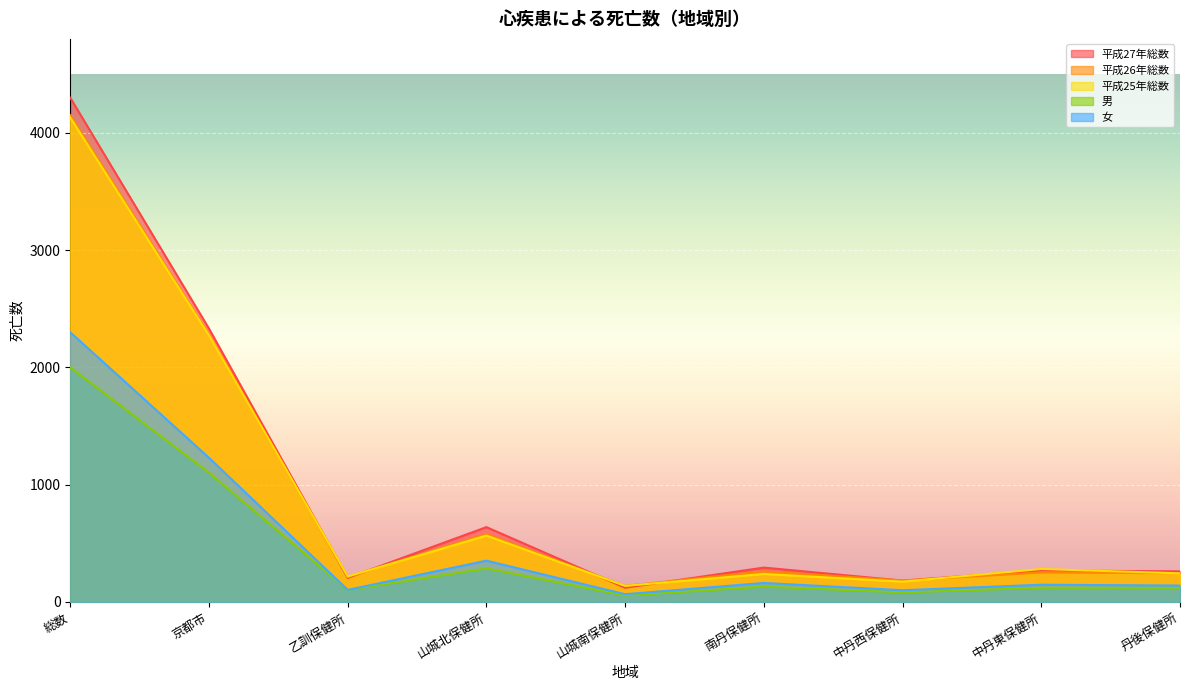

What is the difference between the maximum and minimum values in the 平成27年総数 series?

4177